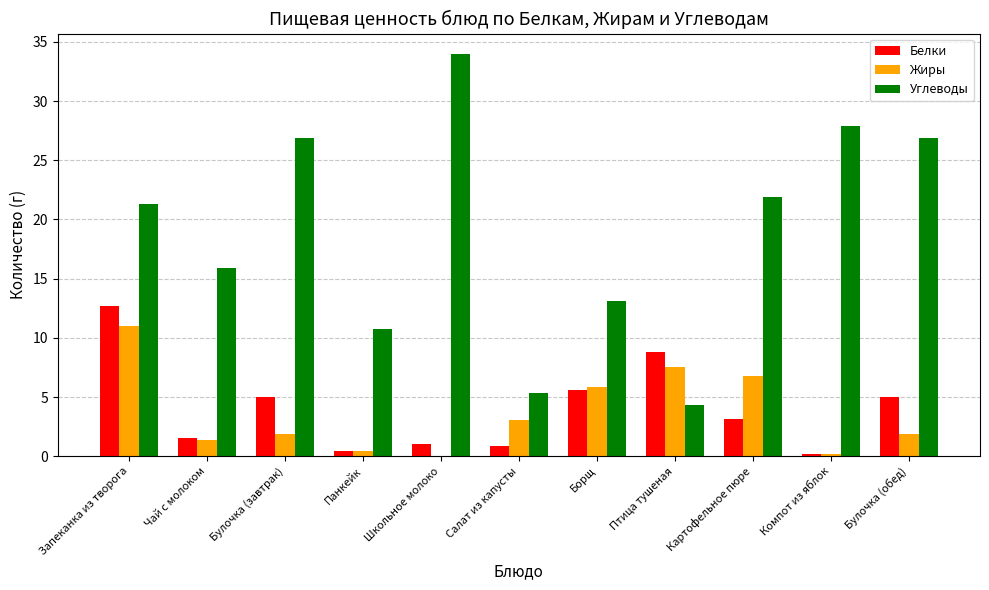

What is the sum of all Углеводы values?

208.3